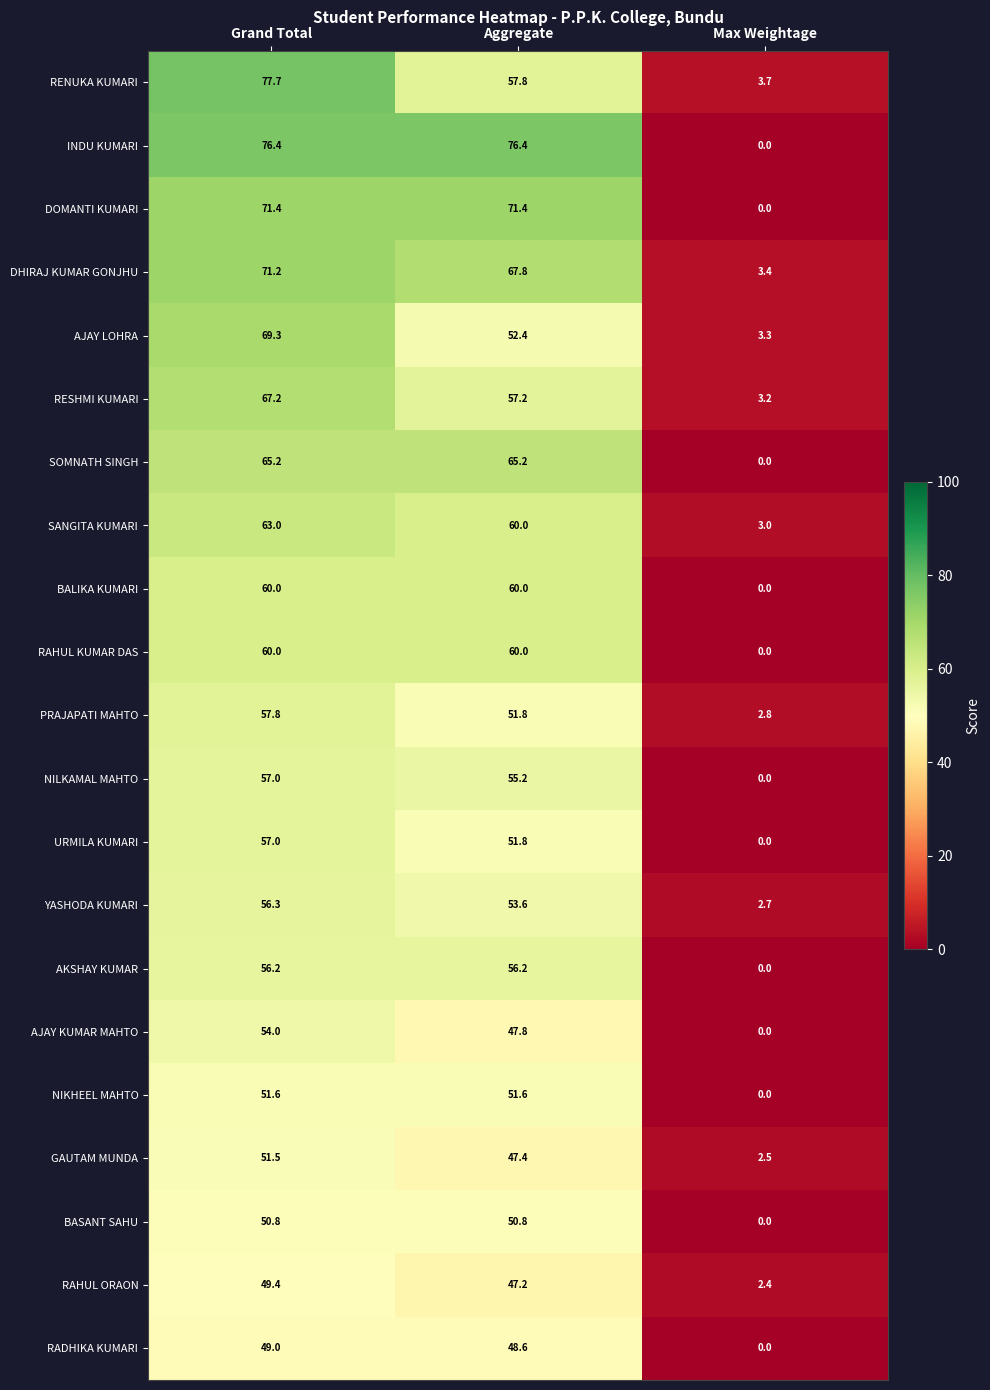

Which series has the largest total across all categories?

INDU KUMARI